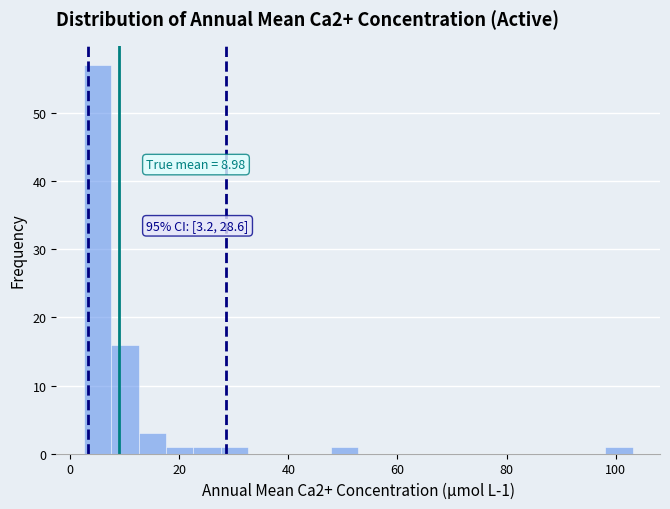

Read against the x-axis, roughly where is the centre of the tallest bar?

6